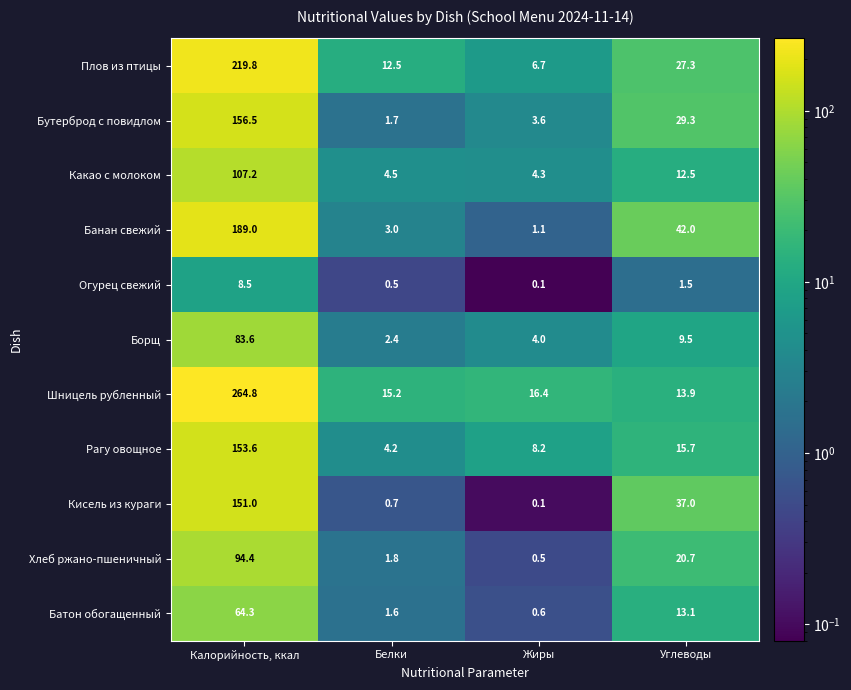

What value does the Борщ series have at Калорийность, ккал?

83.6